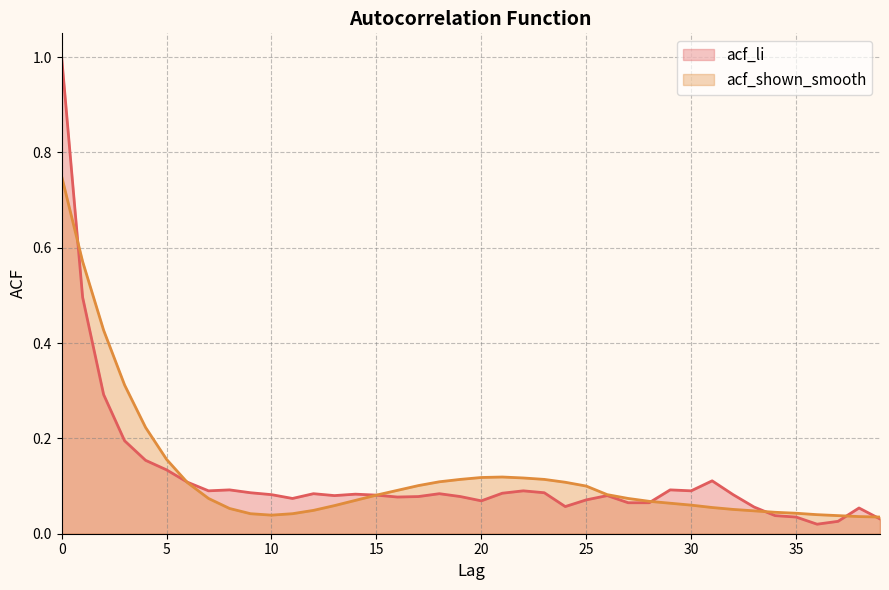

Reading right to left, transcribe all the data shown in this chart.

acf_li: 39=0.0	38=0.1	37=0.0	36=0.0	35=0.0	34=0.0	33=0.1	32=0.1	31=0.1	30=0.1	29=0.1	28=0.1	27=0.1	26=0.1	25=0.1	24=0.1	23=0.1	22=0.1	21=0.1	20=0.1	19=0.1	18=0.1	17=0.1	16=0.1	15=0.1	14=0.1	13=0.1	12=0.1	11=0.1	10=0.1	9=0.1	8=0.1	7=0.1	6=0.1	5=0.1	4=0.2	3=0.2	2=0.3	1=0.5	0=1.0
acf_shown_smooth: 39=0.0	38=0.0	37=0.0	36=0.0	35=0.0	34=0.0	33=0.0	32=0.1	31=0.1	30=0.1	29=0.1	28=0.1	27=0.1	26=0.1	25=0.1	24=0.1	23=0.1	22=0.1	21=0.1	20=0.1	19=0.1	18=0.1	17=0.1	16=0.1	15=0.1	14=0.1	13=0.1	12=0.0	11=0.0	10=0.0	9=0.0	8=0.1	7=0.1	6=0.1	5=0.2	4=0.2	3=0.3	2=0.4	1=0.6	0=0.8